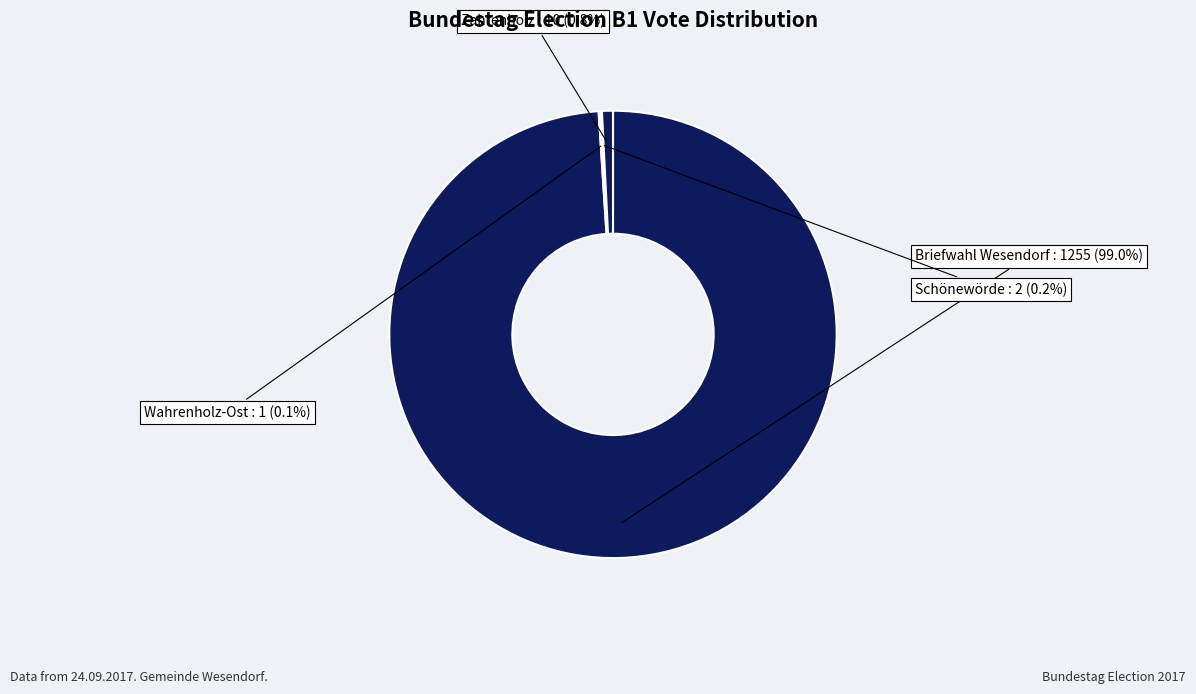

Which category has the biggest portion of the pie?

Briefwahl Wesendorf